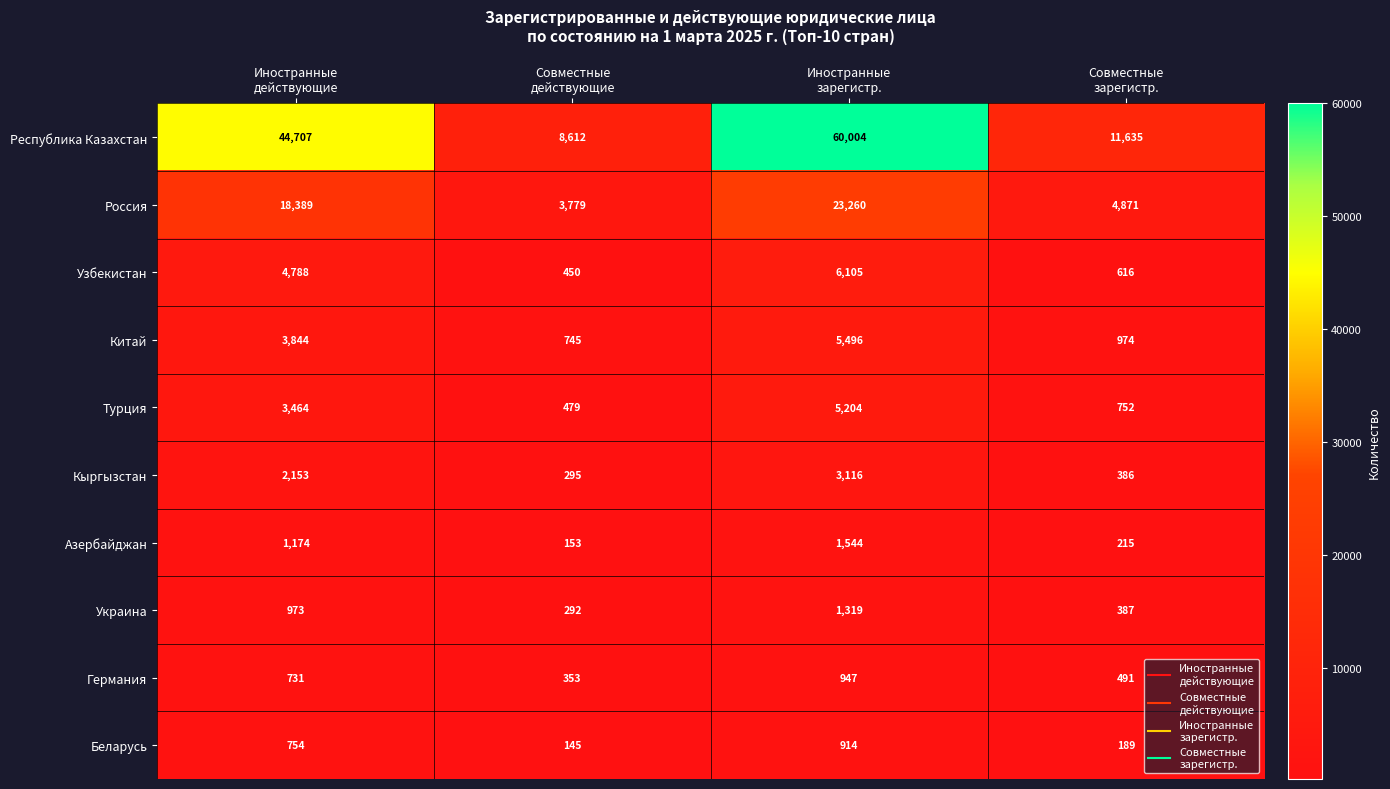

How many distinct data groups are displayed?

10